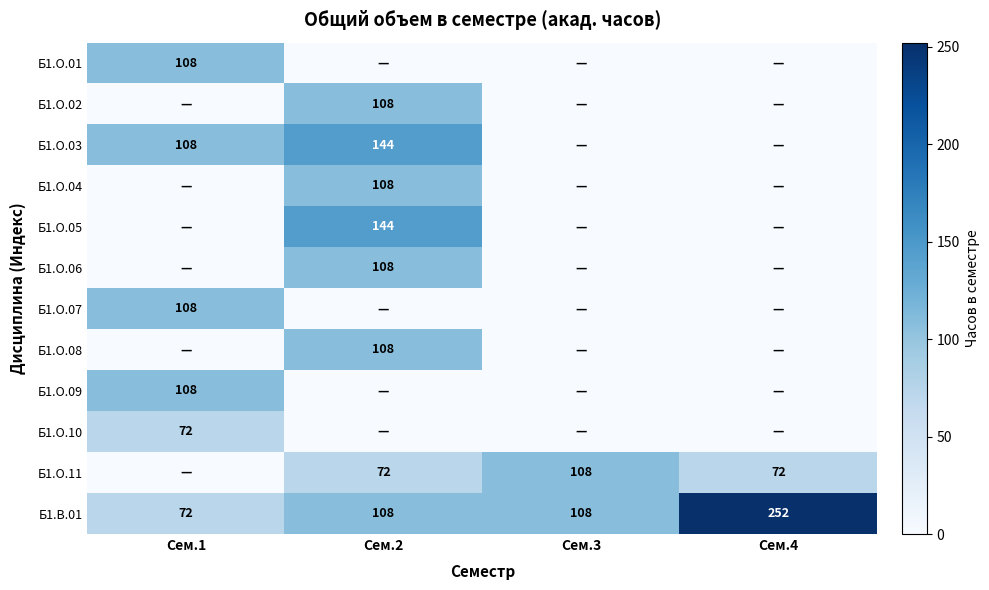

How many Б1.В.01 values are between 108 and 252?

3